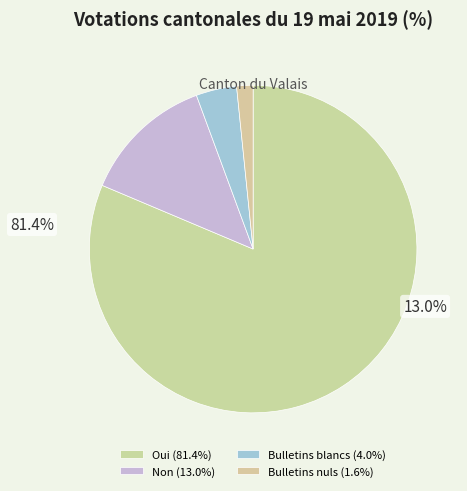

What is the total percentage of Bulletins nuls and Non?

14.6%